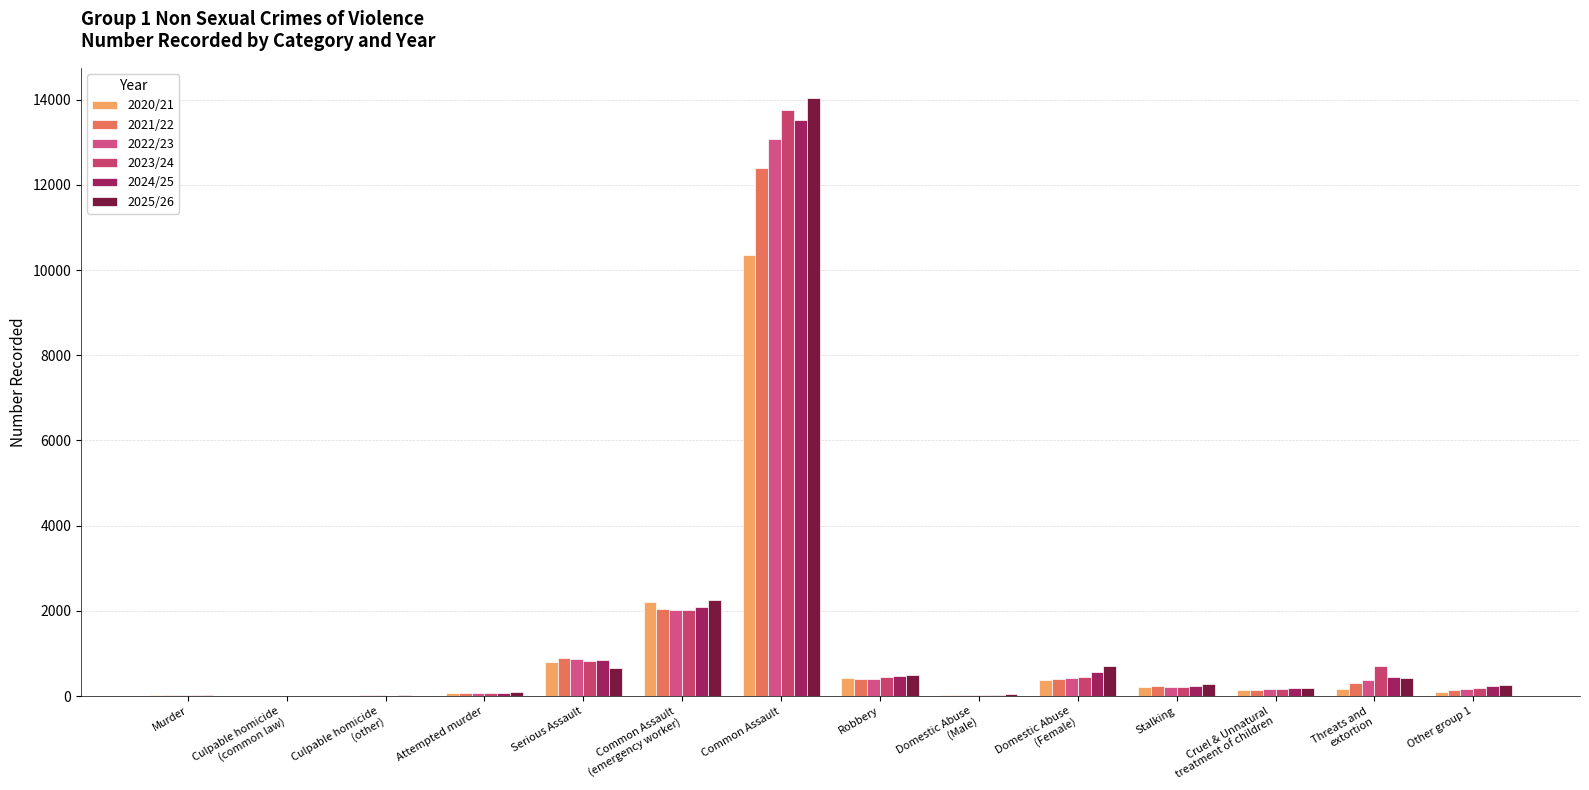

Is it true that 2022/23 equals 24 at Domestic Abuse
(Male)?

True